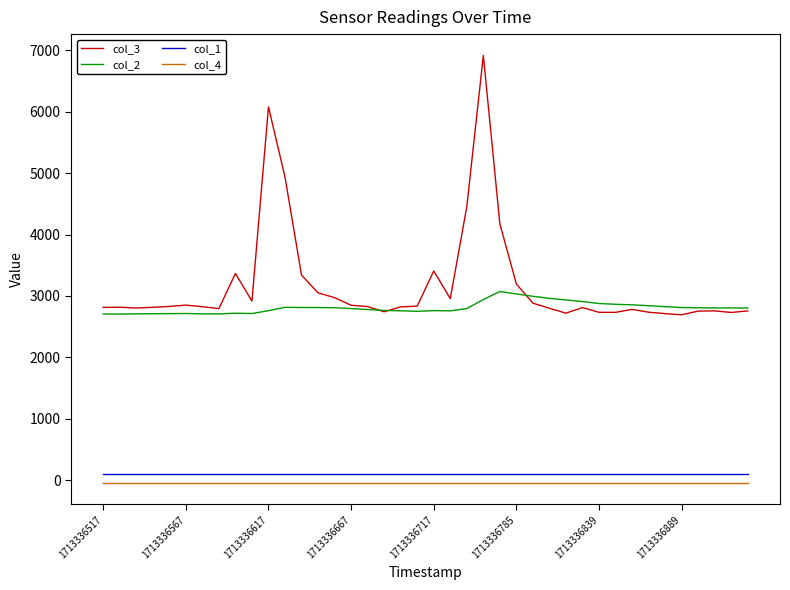

Which series has the widest spread of values?

col_3